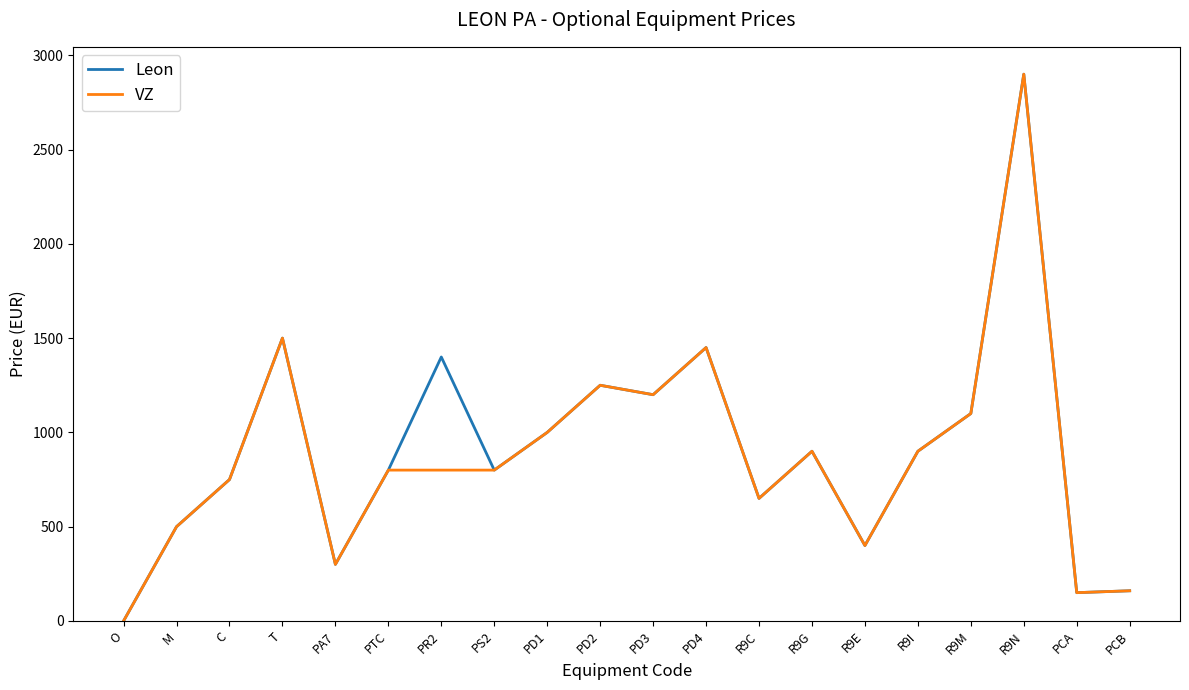

Which series changed the most between PR2 and PS2?

Leon